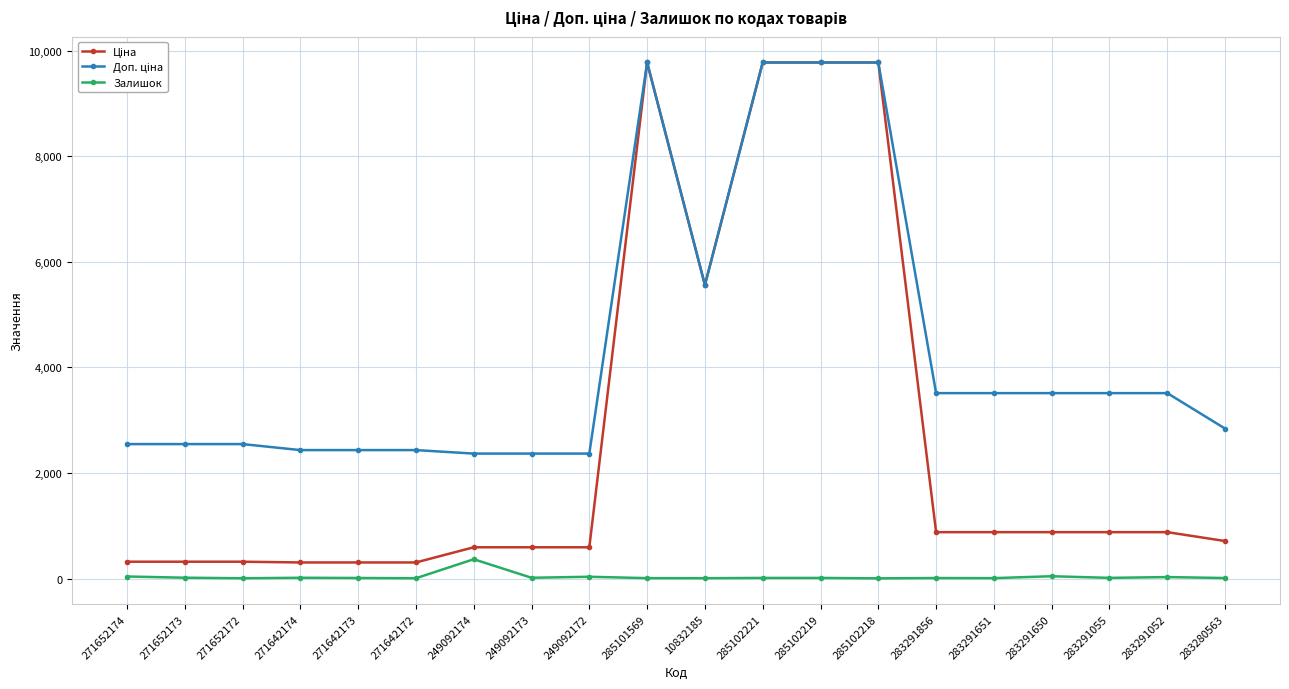

True or false: Залишок has more than 1 points higher than both neighbors.

True